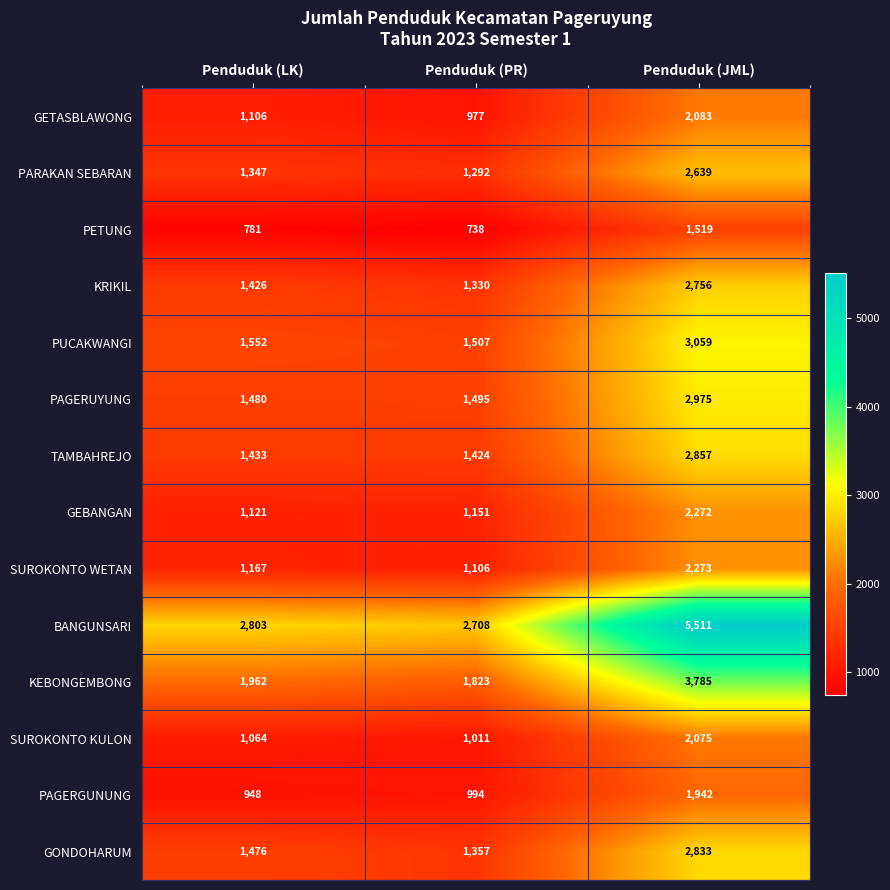

At which category does the chart reach its peak across all series?

Penduduk (JML)